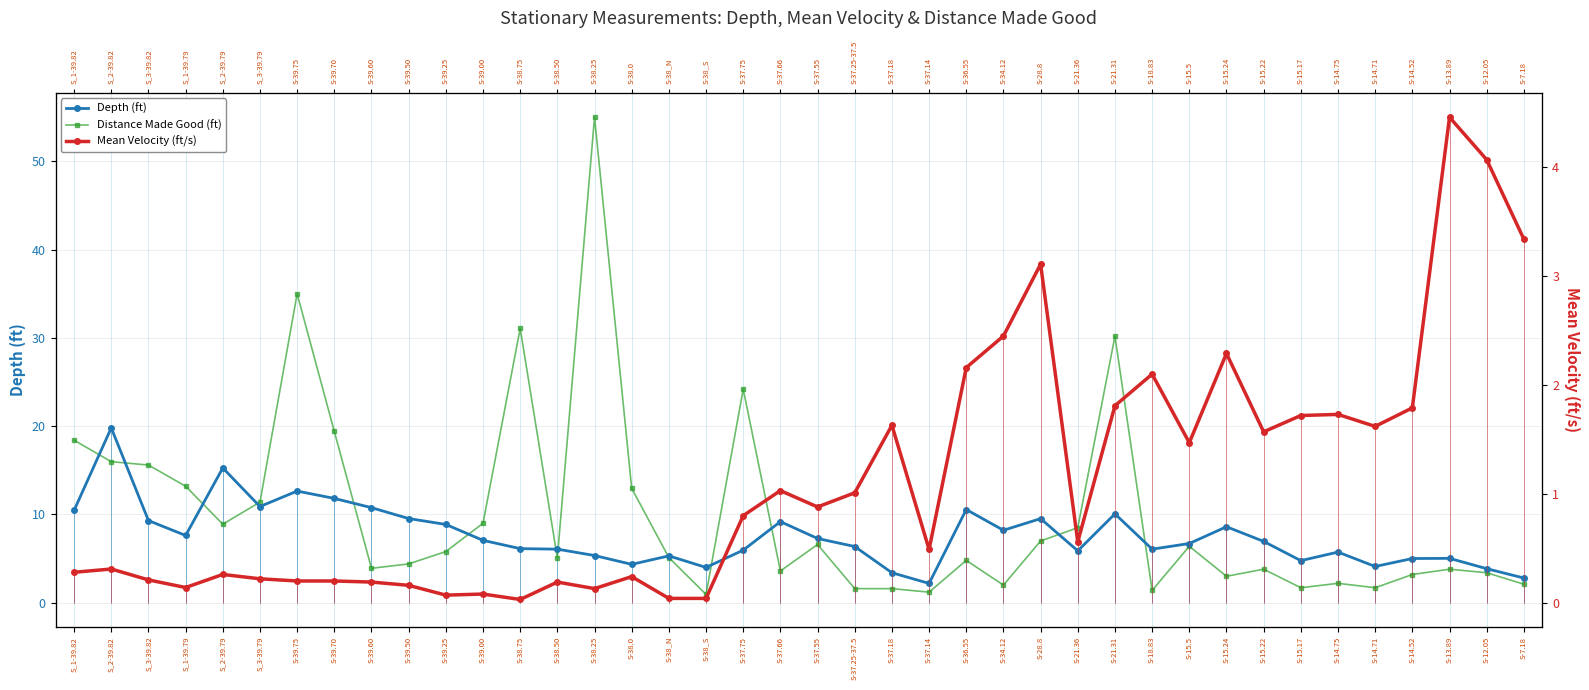

Is it true that Distance Made Good (ft) equals 8.9 at S-38.0?

False